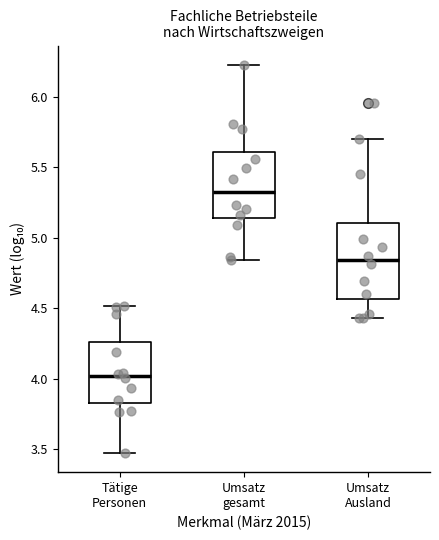

Reading left to right, read every box against the y-axis: the position of its median line, the range the box covers, and the ends of its whiskers. The values are not printed on the chart, so give them approximately, as read against the axis.

Tätige Personen: median 4.00, box 3.85 to 4.25, whiskers 3.50 to 4.50
Umsatz gesamt: median 5.30, box 5.15 to 5.60, whiskers 4.85 to 6.20
Umsatz Ausland: median 4.85, box 4.55 to 5.10, whiskers 4.45 to 5.70